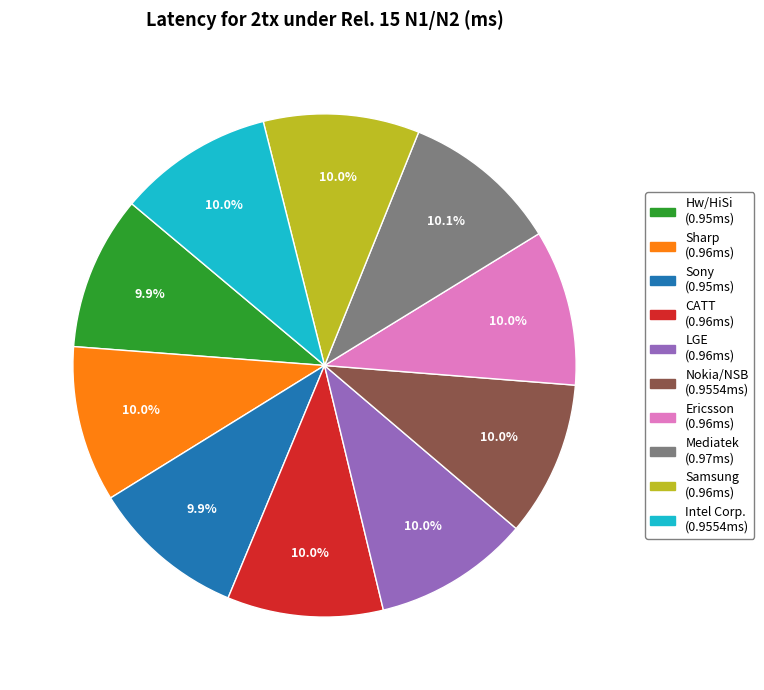

Is Sharp the majority of the pie?

No